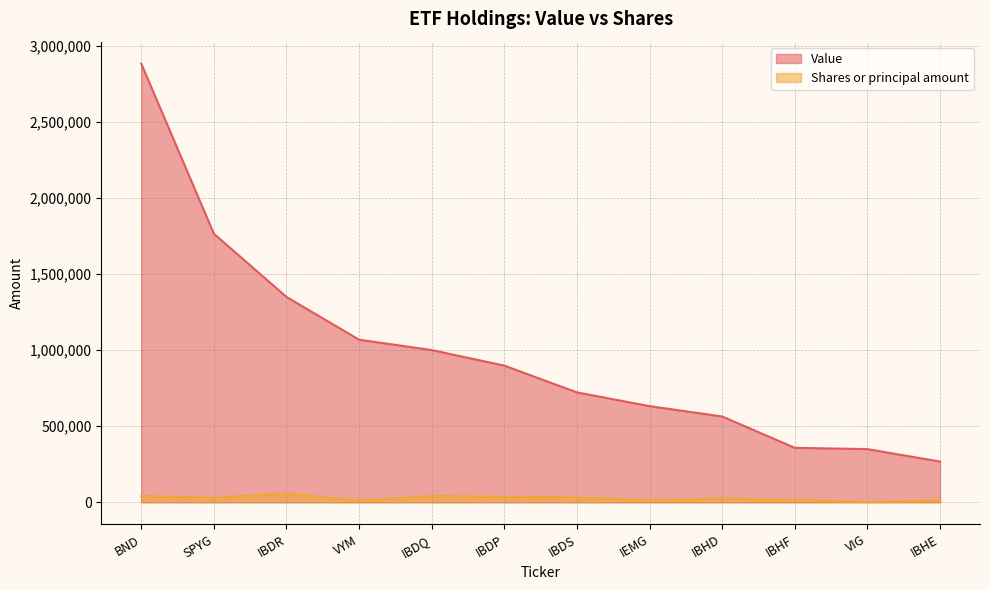

At how many categories does at least one series exceed 2176825?

1